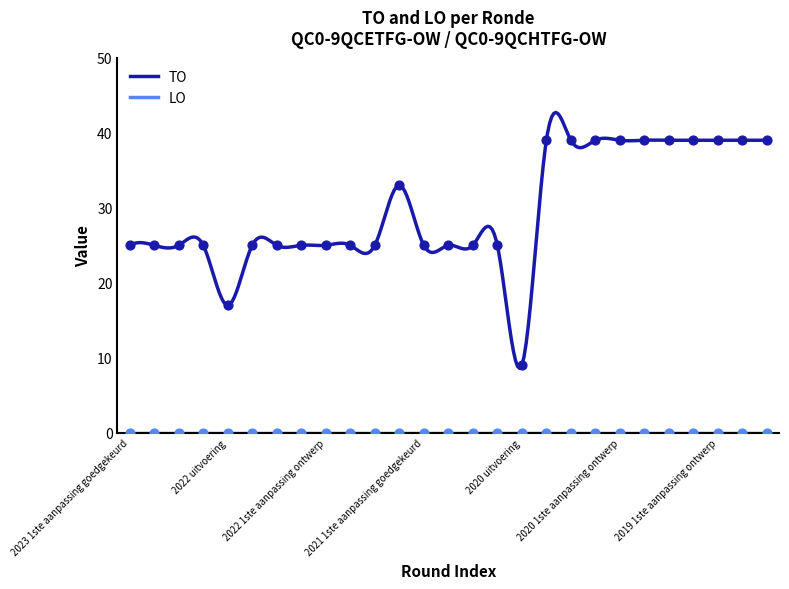

Is it true that TO equals 26.6 at 2020 1ste aanpassing ontwerp?

False